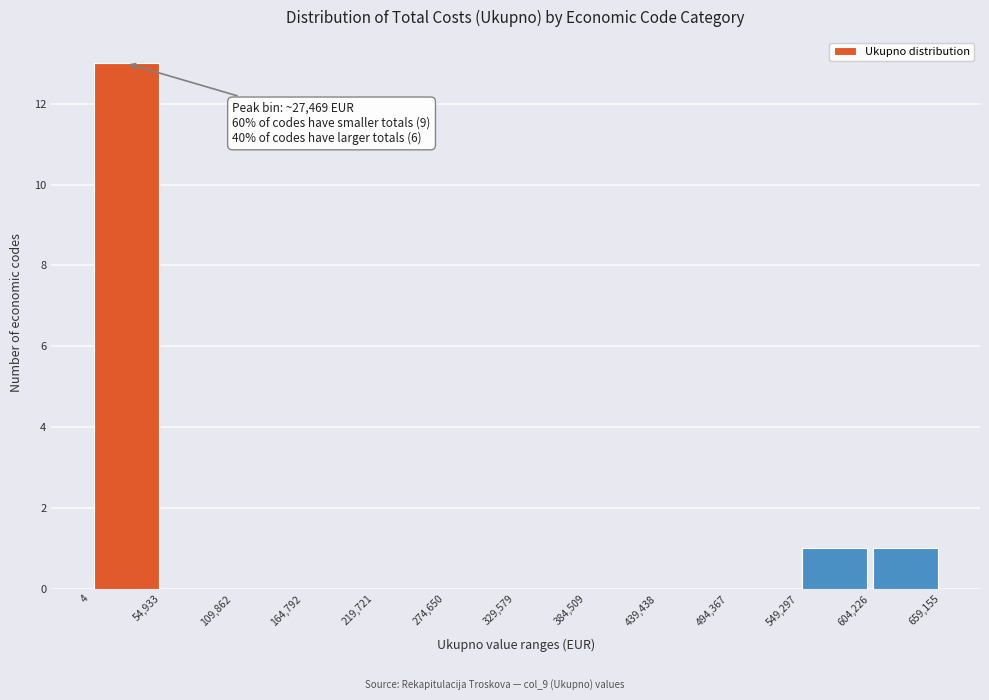

Which range on the x-axis has the tallest bar?

4 to 54,933